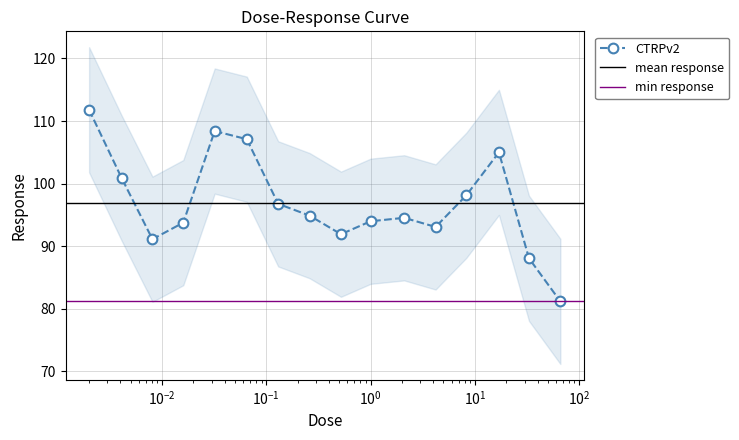

Reading left to right, list all the values displayed in this chart.

111.8	100.9	91.1	93.8	108.4	107.1	96.8	94.9	91.9	94.0	94.5	93.1	98.2	105.0	88.1	81.2